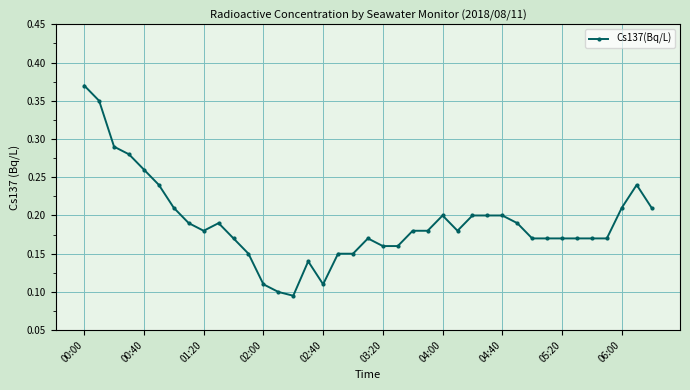

What is the sum of all values?

7.4